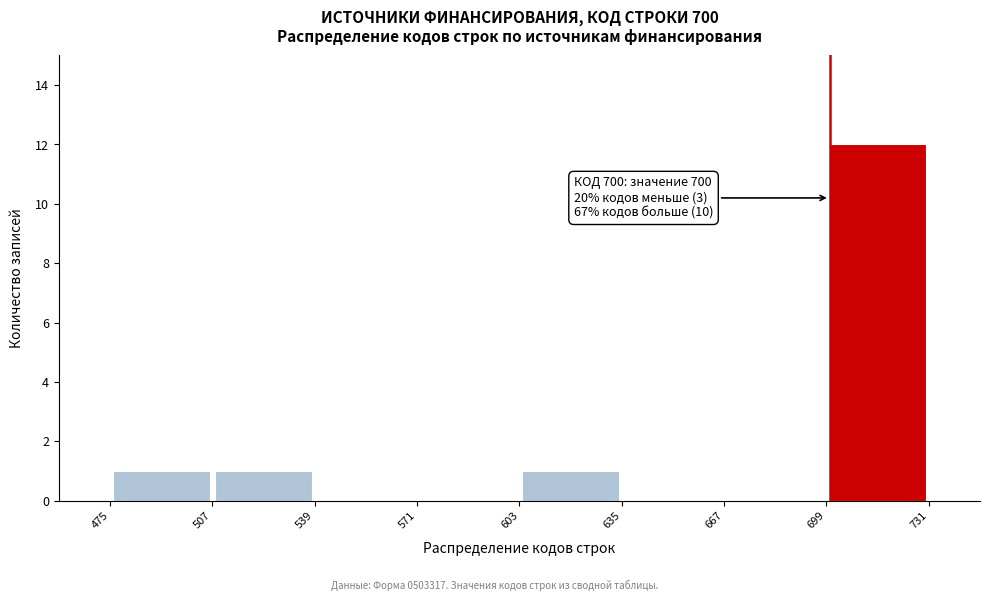

Which range on the x-axis has the tallest bar?

699 to 731